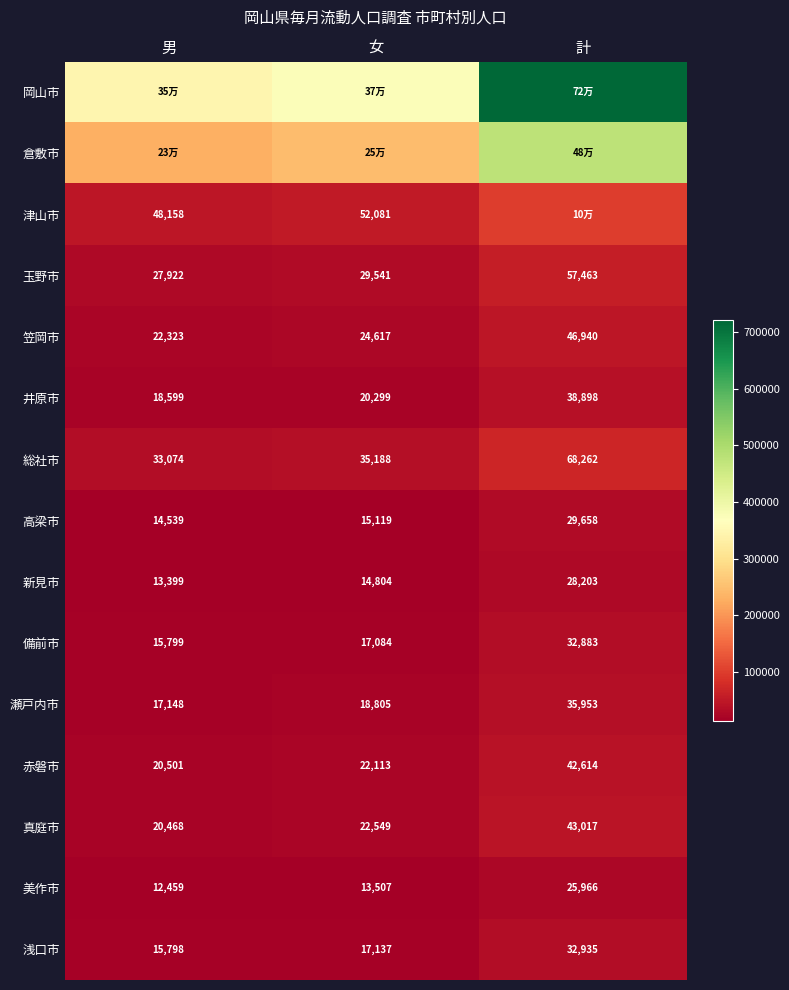

List the labels in order of 備前市 value, largest first.

計, 女, 男